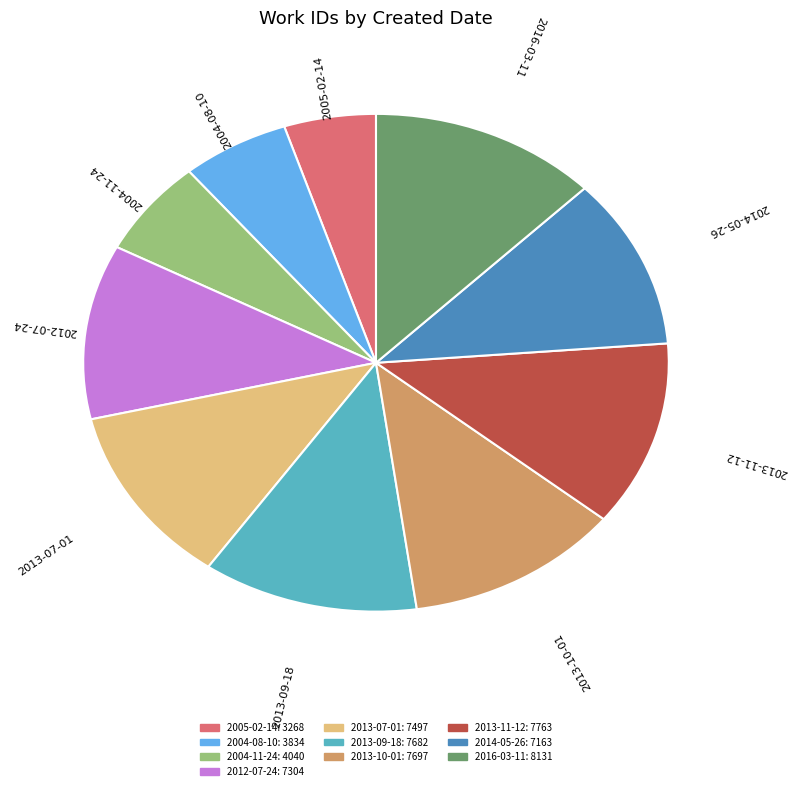

Does any single category account for the majority?

No